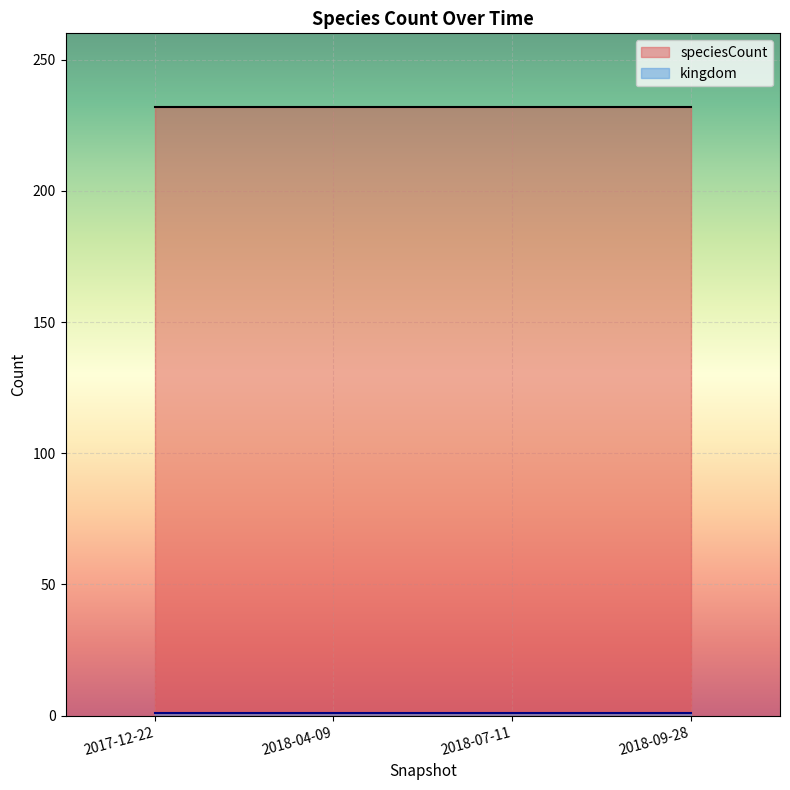

Is the value of kingdom at 2018-04-09 greater than the value of speciesCount at 2017-12-22?

No